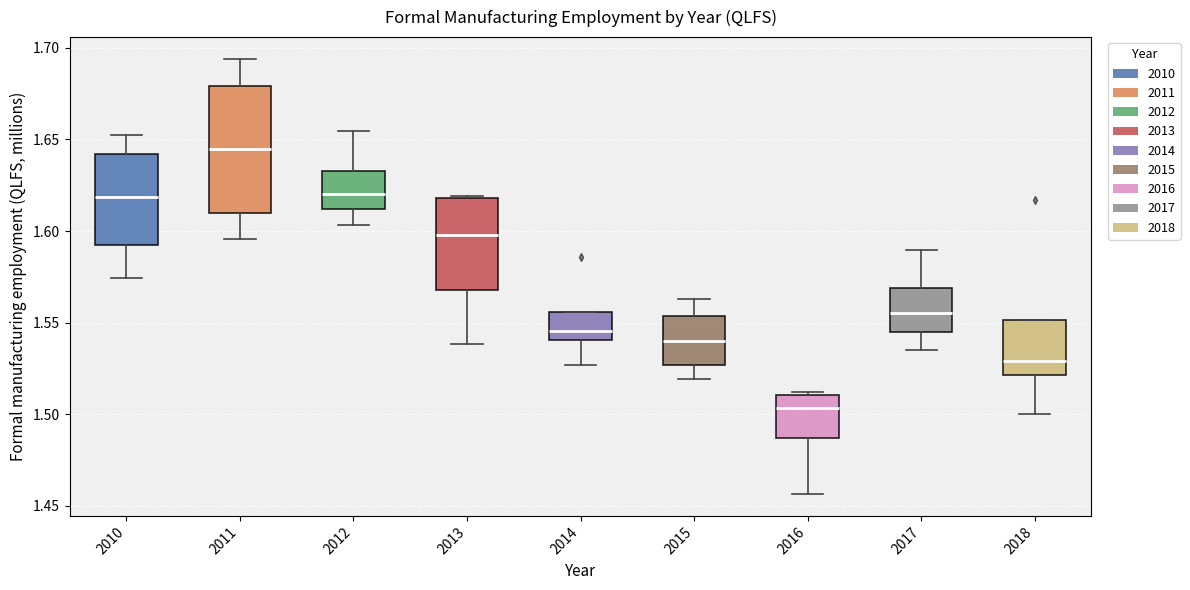

Which box's median line is the highest?

2011